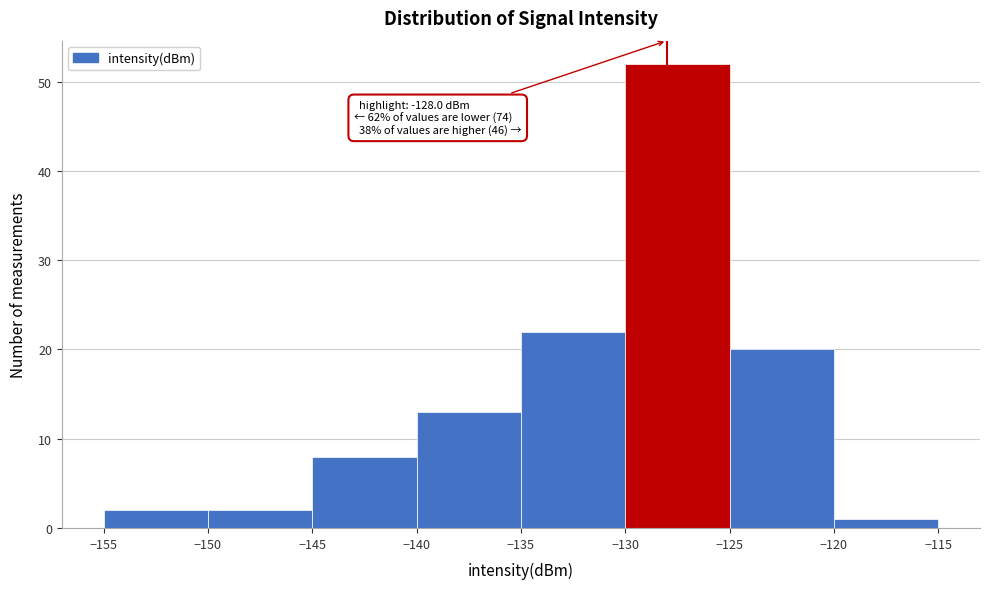

Over which range of the x-axis is the bar tallest?

-130 to -125